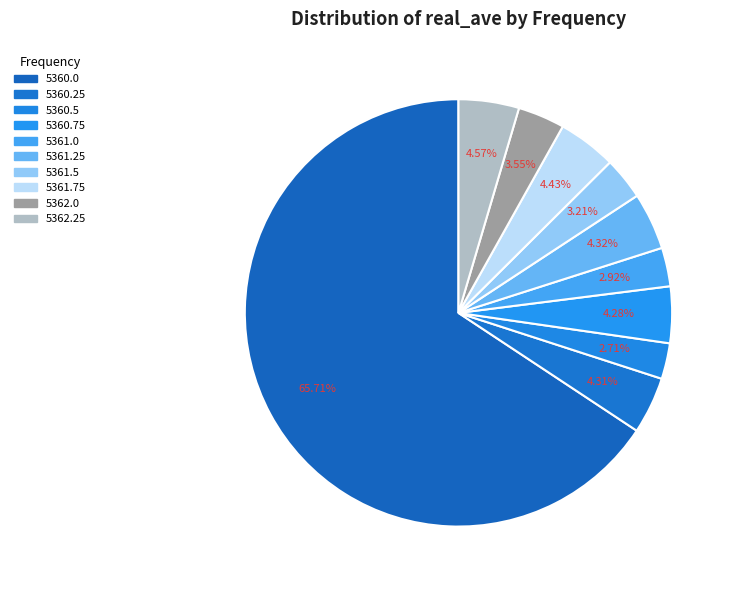

Approximately how many times larger is the value at 5361.25 compared to 5360.75?

1.0